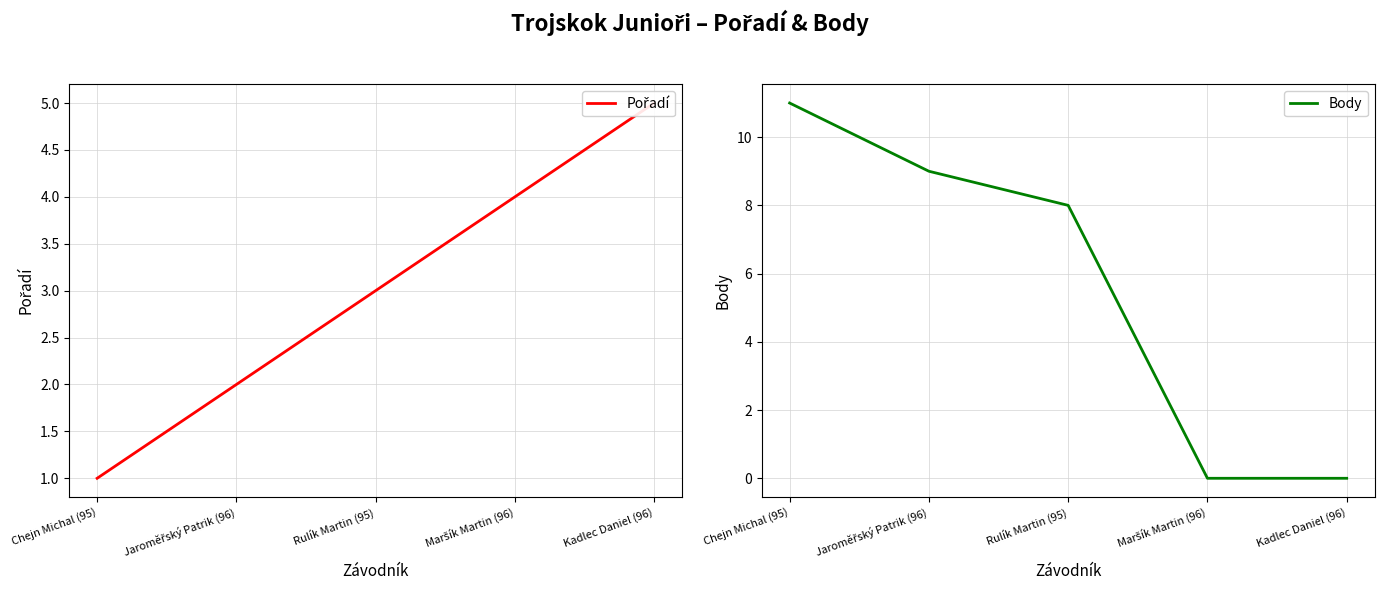

What are all the series names shown in the legend?

Pořadí, Body